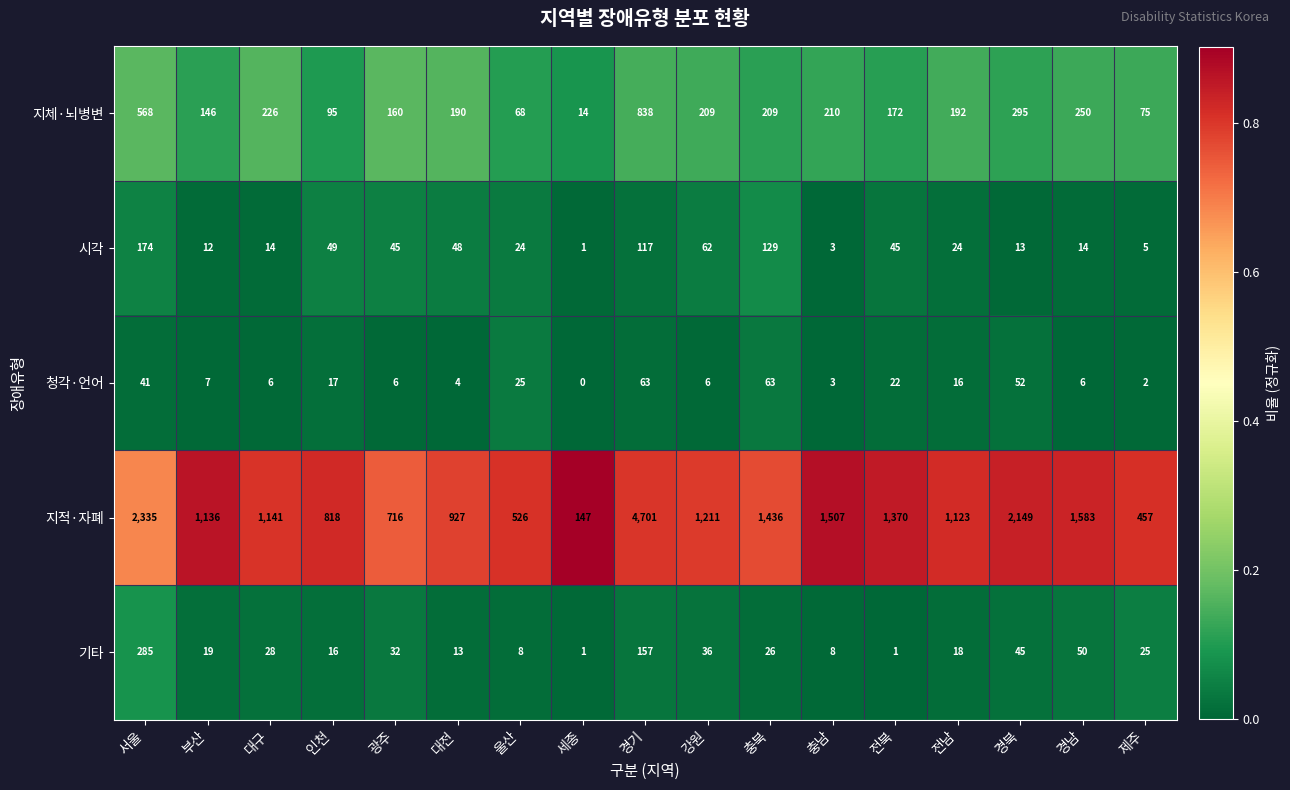

Between 충북 and 제주, which series saw the biggest shift?

지적·자폐